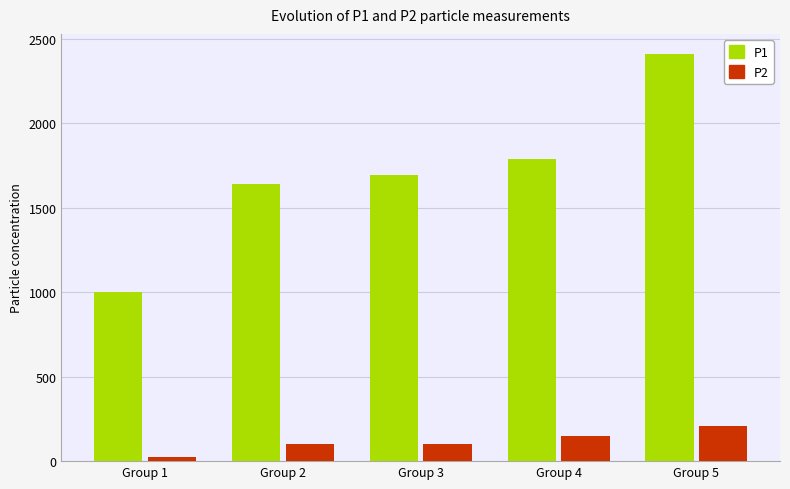

What value does the P1 series have at Group 1?

1003.2